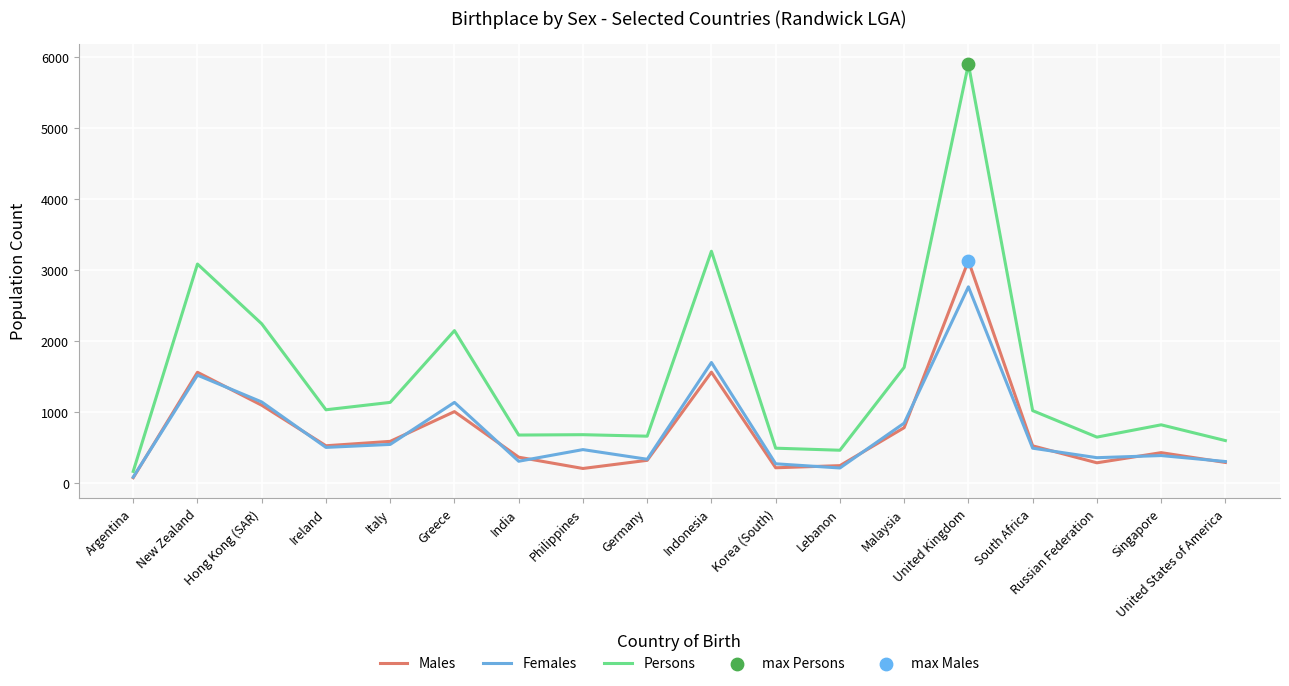

Is the value of Females at Russian Federation greater than the value of Males at New Zealand?

No